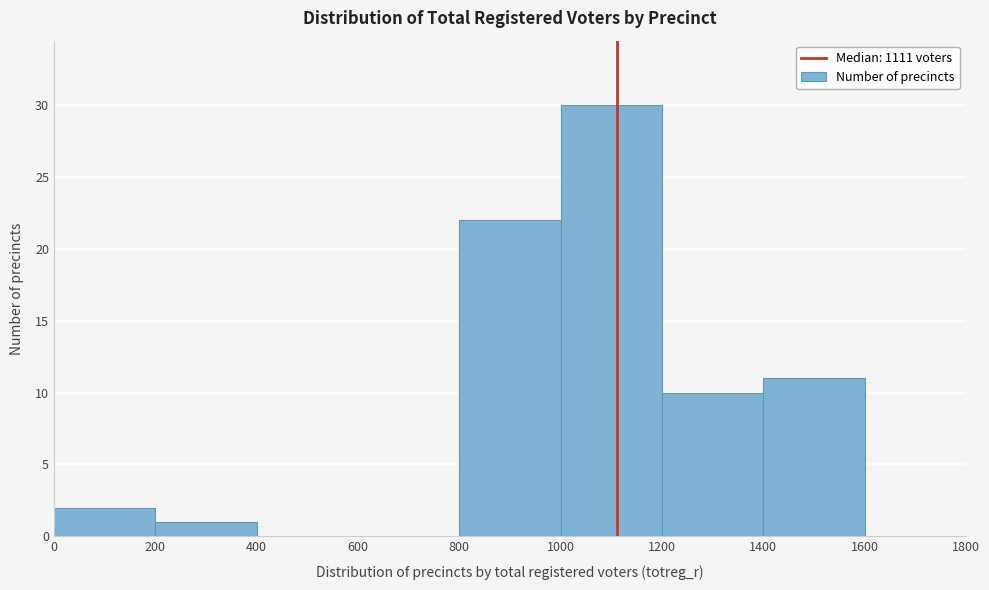

Reading left to right, transcribe this chart: for each bar, give the range it covers on the x-axis and its height. The values are not printed on the chart, so give them approximately, as read against the axis.

0 to 200: 2
200 to 400: 1
400 to 600: 0
600 to 800: 0
800 to 1000: 22
1000 to 1200: 30
1200 to 1400: 10
1400 to 1600: 11
1600 to 1800: 0